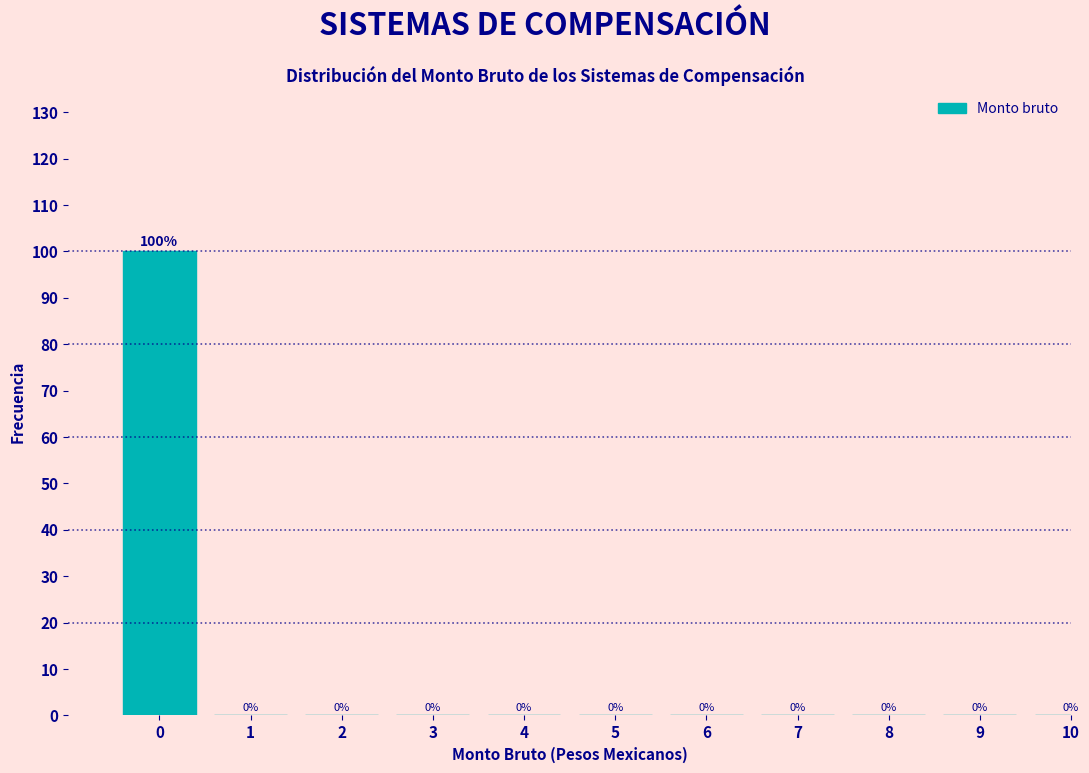

Reading right to left, transcribe all the data shown in this chart.

10=0	9=0	8=0	7=0	6=0	5=0	4=0	3=0	2=0	1=0	0=100